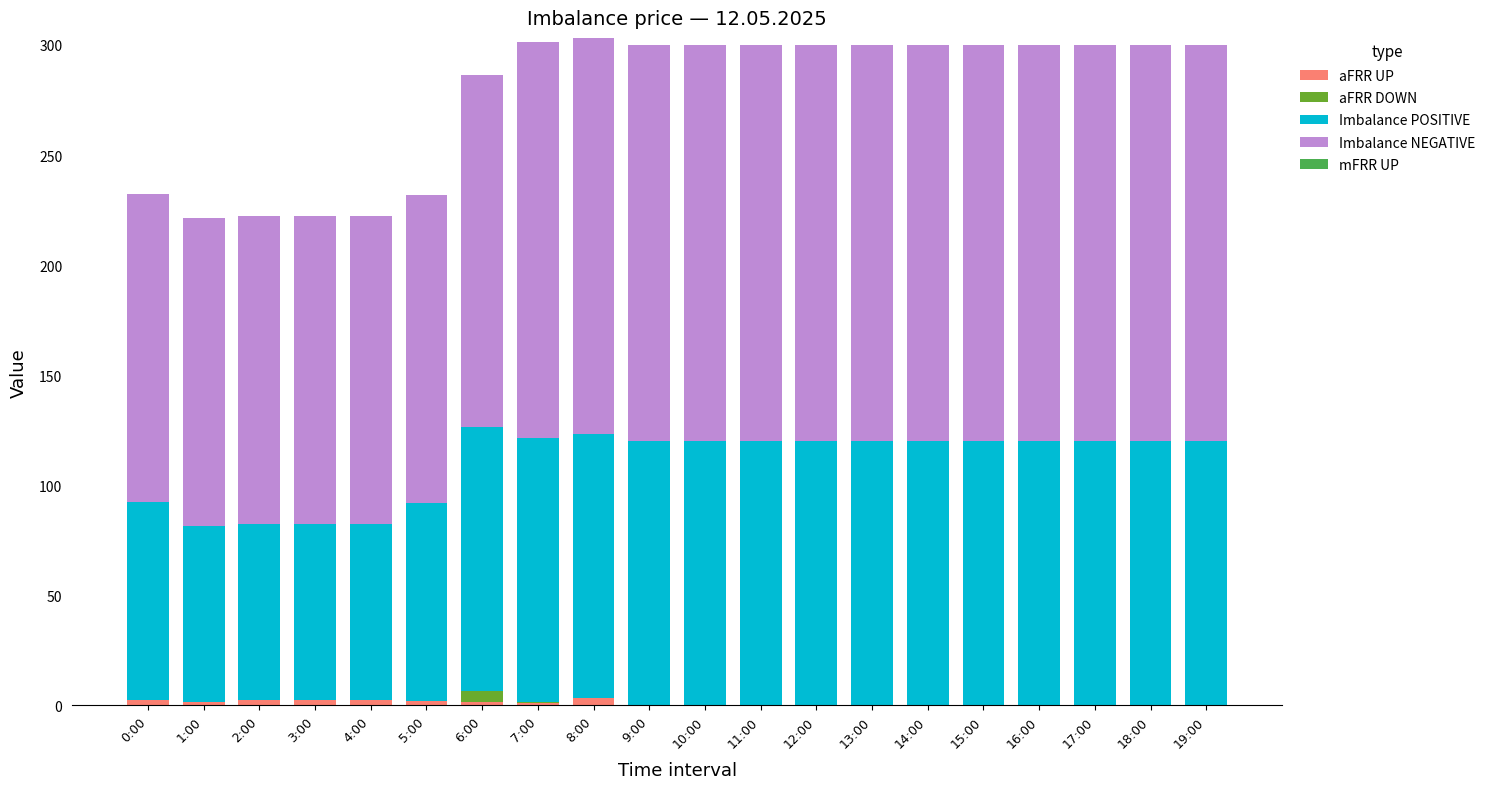

Rank the series by their maximum value, from highest to lowest.

Imbalance NEGATIVE, Imbalance POSITIVE, aFRR DOWN, aFRR UP, mFRR UP